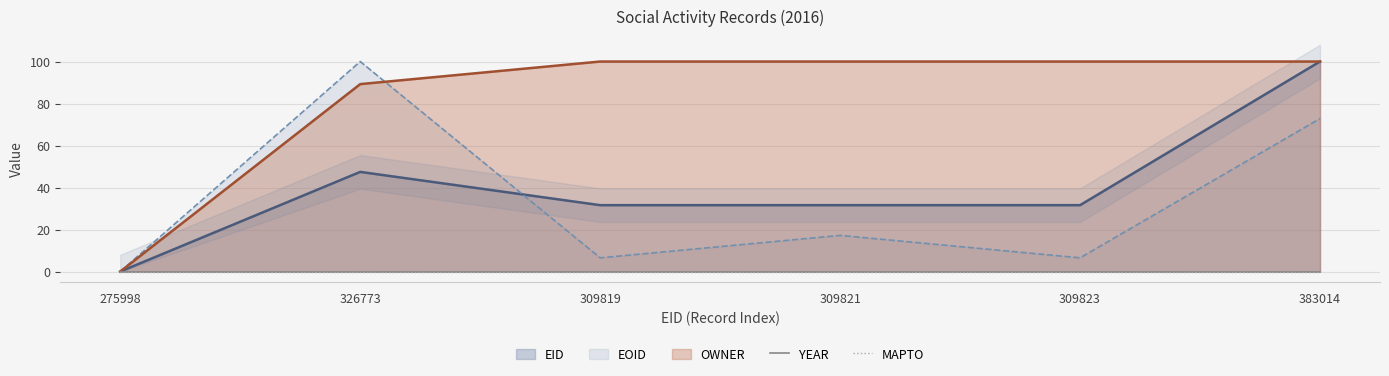

True or false: EOID has a value of 9.0 at 309823.

False